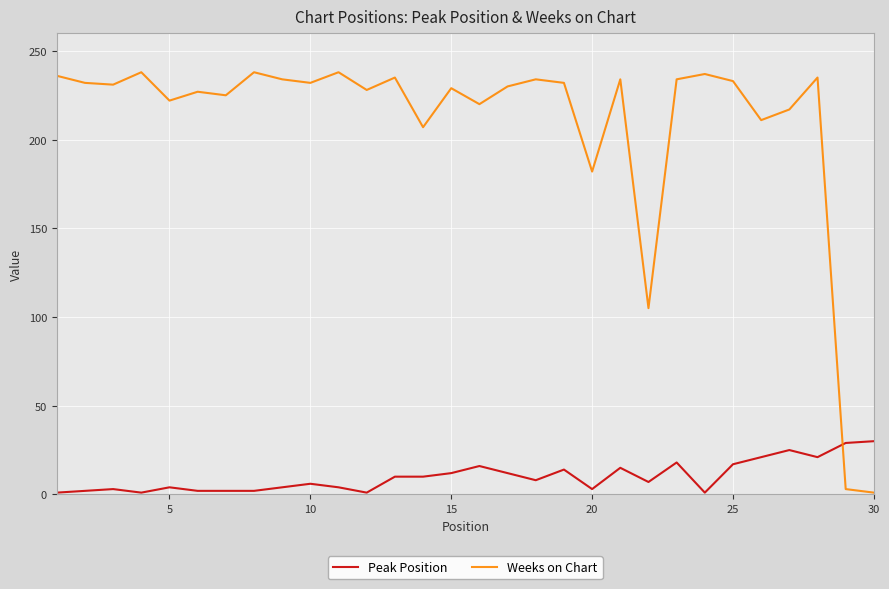

In Weeks on Chart, how many points are higher than both neighbors (excluding endpoints)?

10